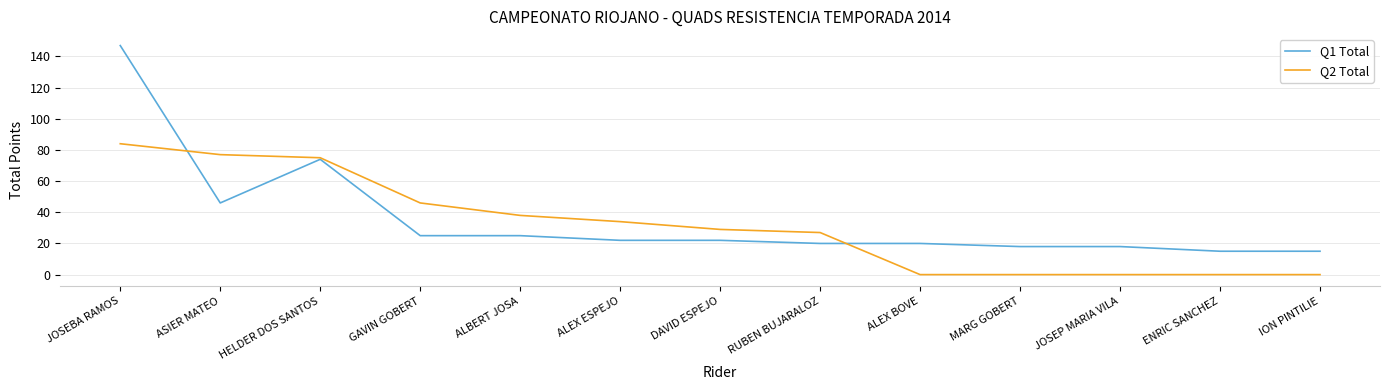

Which series has the largest total across all categories?

Q1 Total